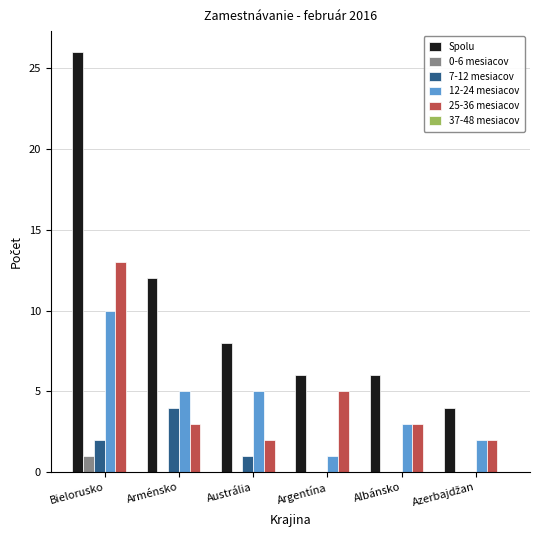

True or false: 12-24 mesiacov has a value of 4 at Bielorusko.

False